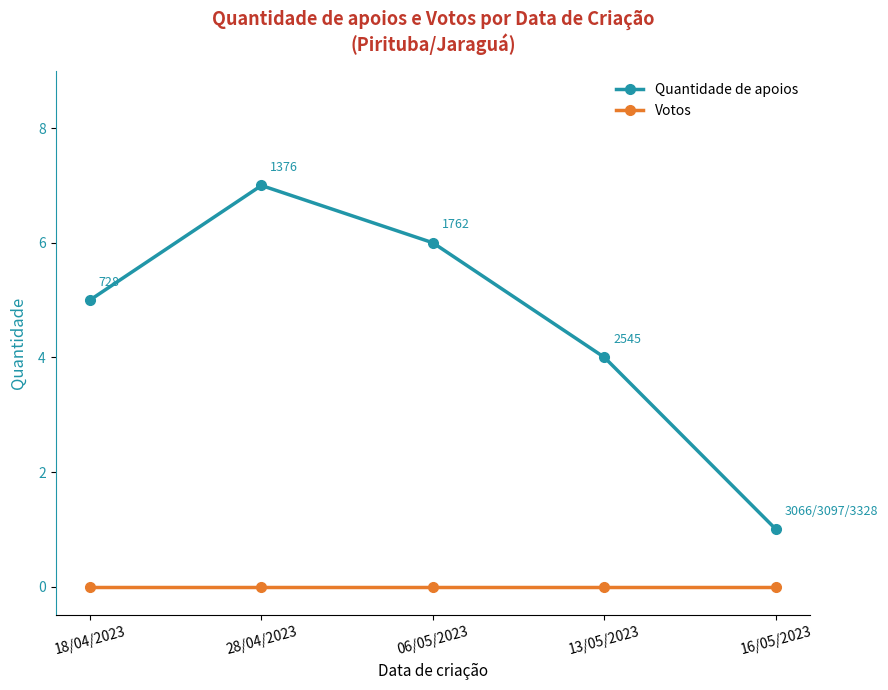

Which category has the highest value across all series?

28/04/2023